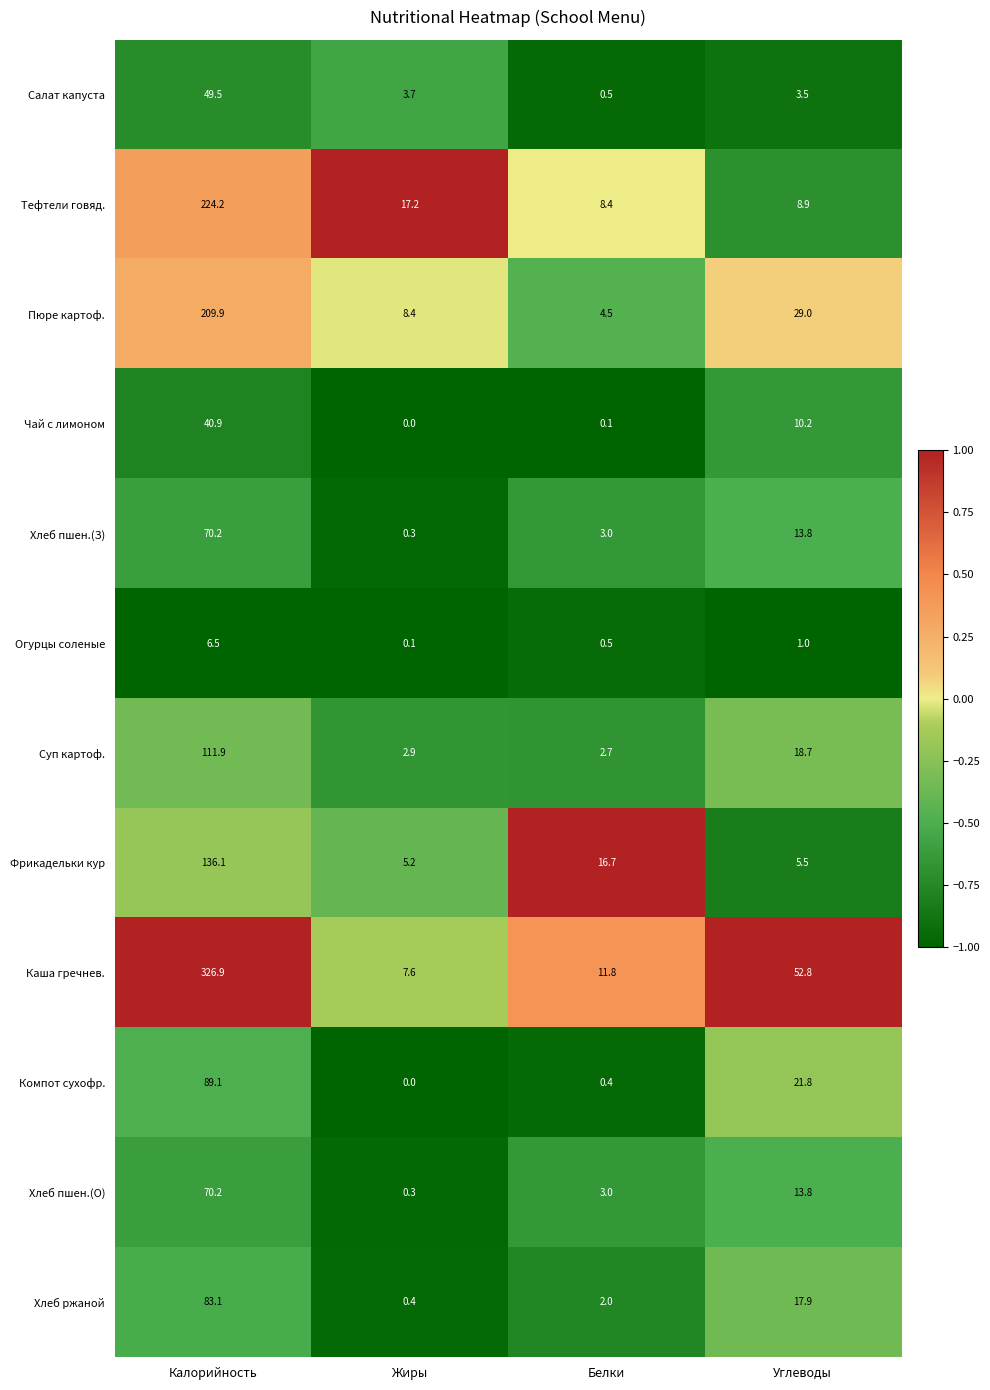

Which series has the largest range (max minus min)?

Каша гречнев.